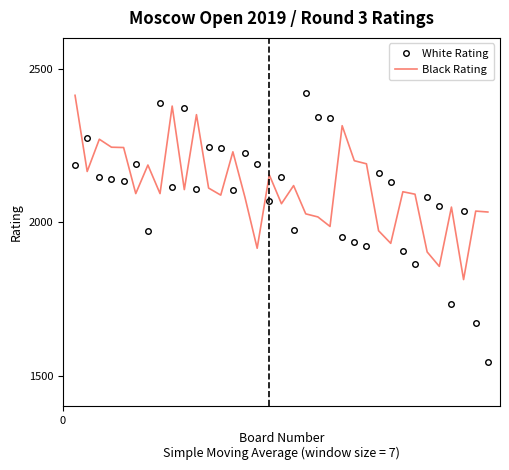

What is the sum of all White Rating values?

73308